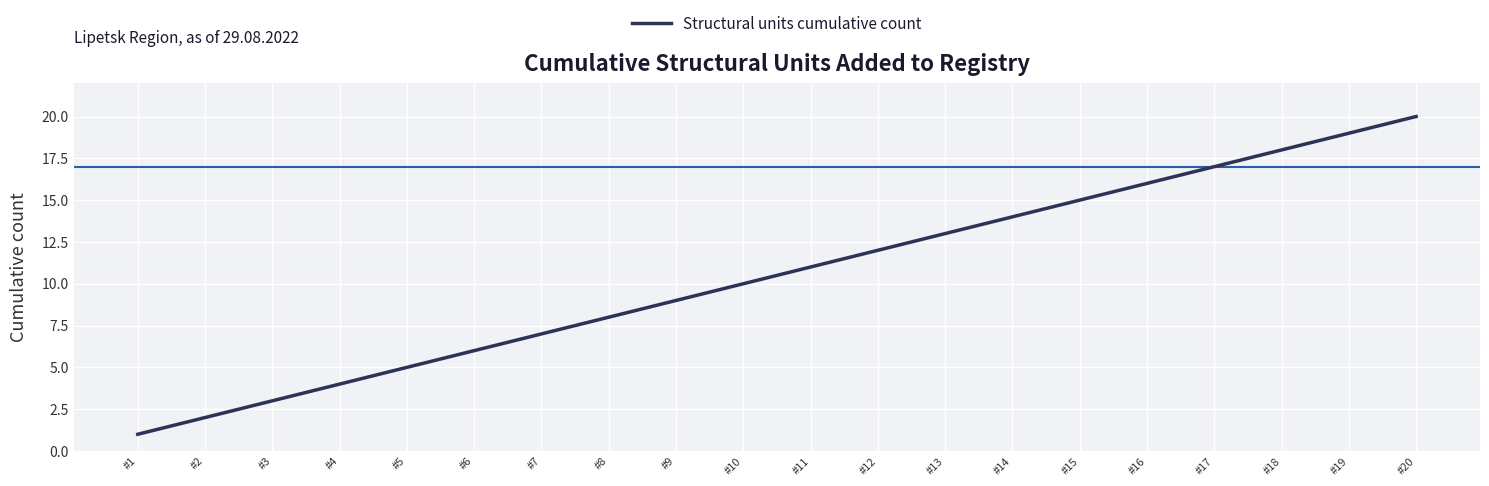

Reading right to left, extract all data points from this chart.

#20=20	#19=19	#18=18	#17=17	#16=16	#15=15	#14=14	#13=13	#12=12	#11=11	#10=10	#9=9	#8=8	#7=7	#6=6	#5=5	#4=4	#3=3	#2=2	#1=1